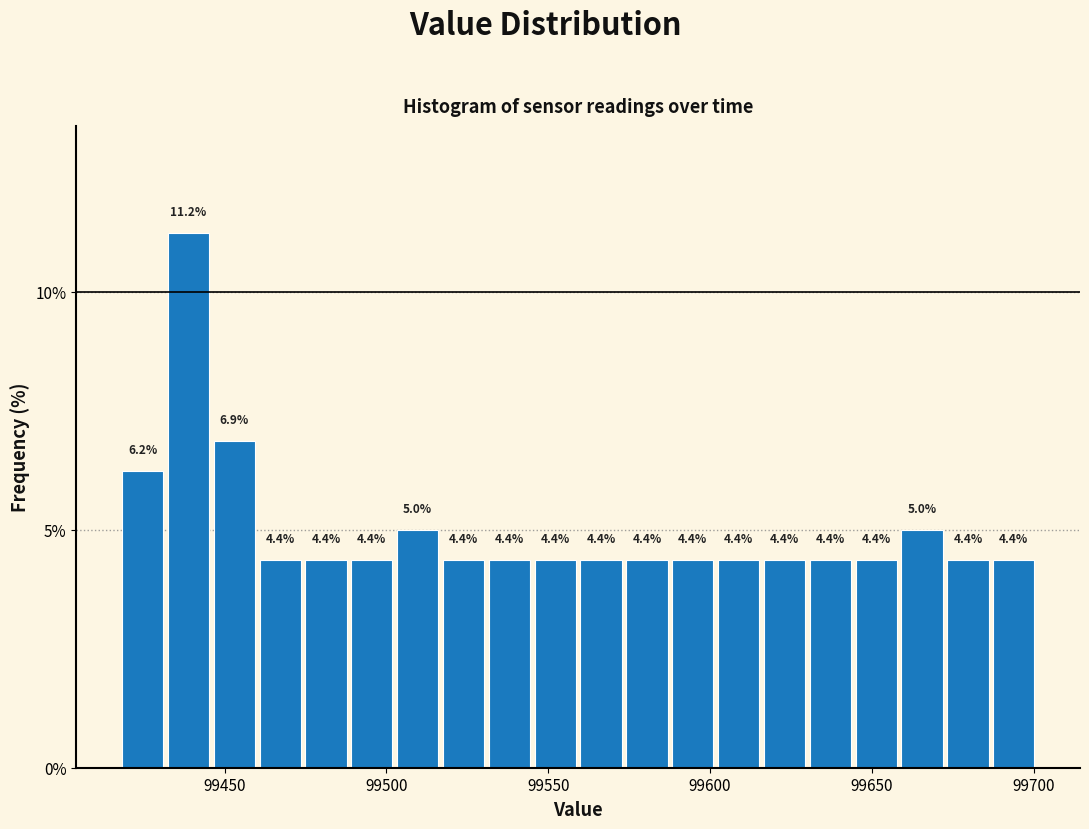

Read against the x-axis, roughly where is the centre of the tallest bar?

99440